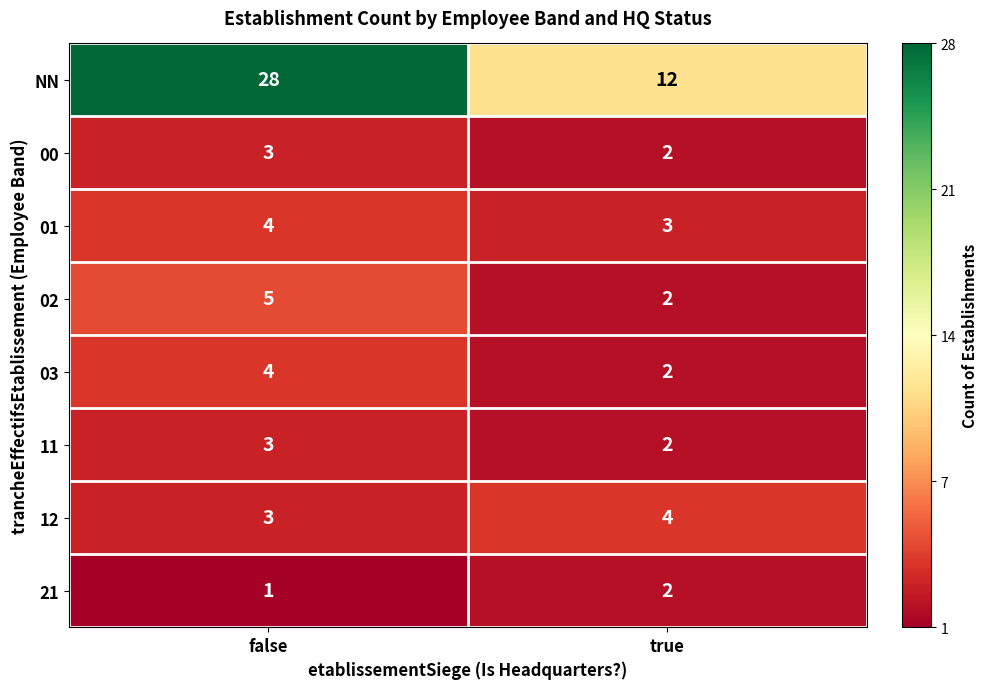

How many categories are shown in the chart?

2